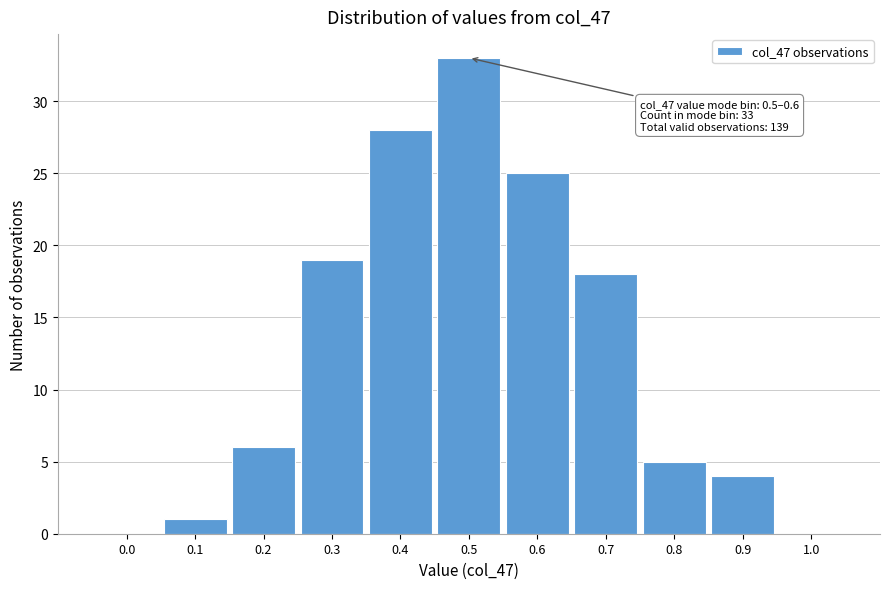

Reading right to left, transcribe all the data shown in this chart.

1.0=0	0.9=4	0.8=5	0.7=18	0.6=25	0.5=33	0.4=28	0.3=19	0.2=6	0.1=1	0.0=0